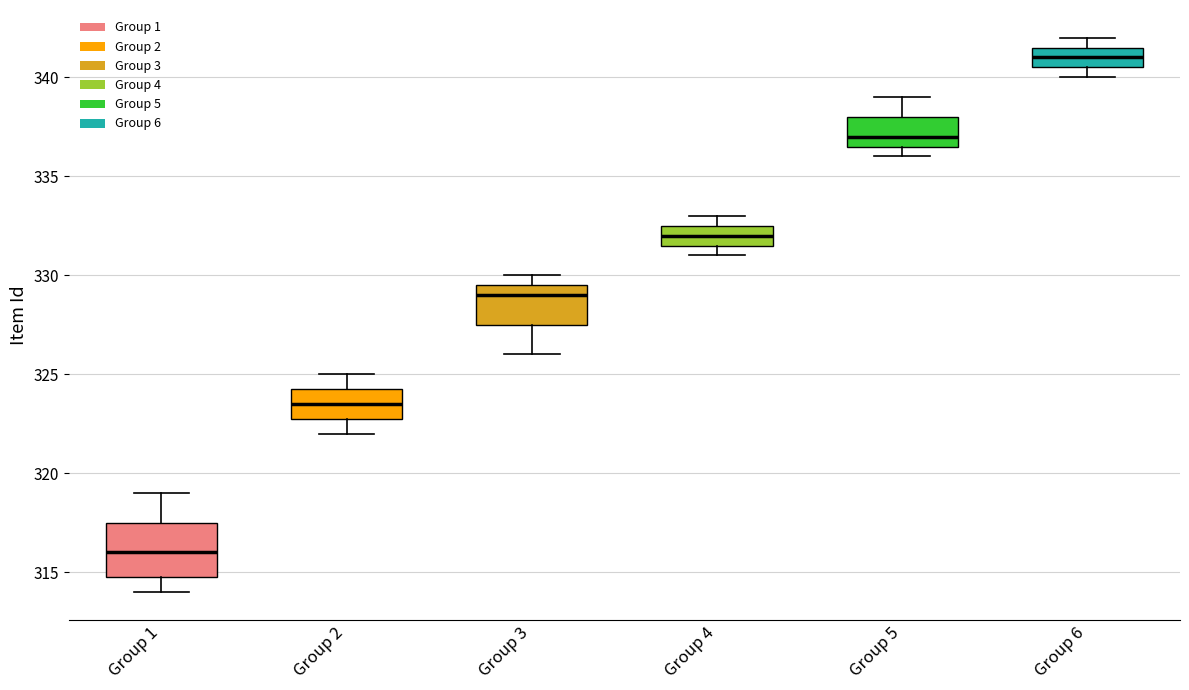

Reading left to right, read every box against the y-axis: the position of its median line, the range the box covers, and the ends of its whiskers. The values are not printed on the chart, so give them approximately, as read against the axis.

Group 1: median 316.0, box 315.0 to 317.5, whiskers 314.0 to 319.0
Group 2: median 323.5, box 323.0 to 324.5, whiskers 322.0 to 325.0
Group 3: median 329.0, box 327.5 to 329.5, whiskers 326.0 to 330.0
Group 4: median 332.0, box 331.5 to 332.5, whiskers 331.0 to 333.0
Group 5: median 337.0, box 336.5 to 338.0, whiskers 336.0 to 339.0
Group 6: median 341.0, box 340.5 to 341.5, whiskers 340.0 to 342.0